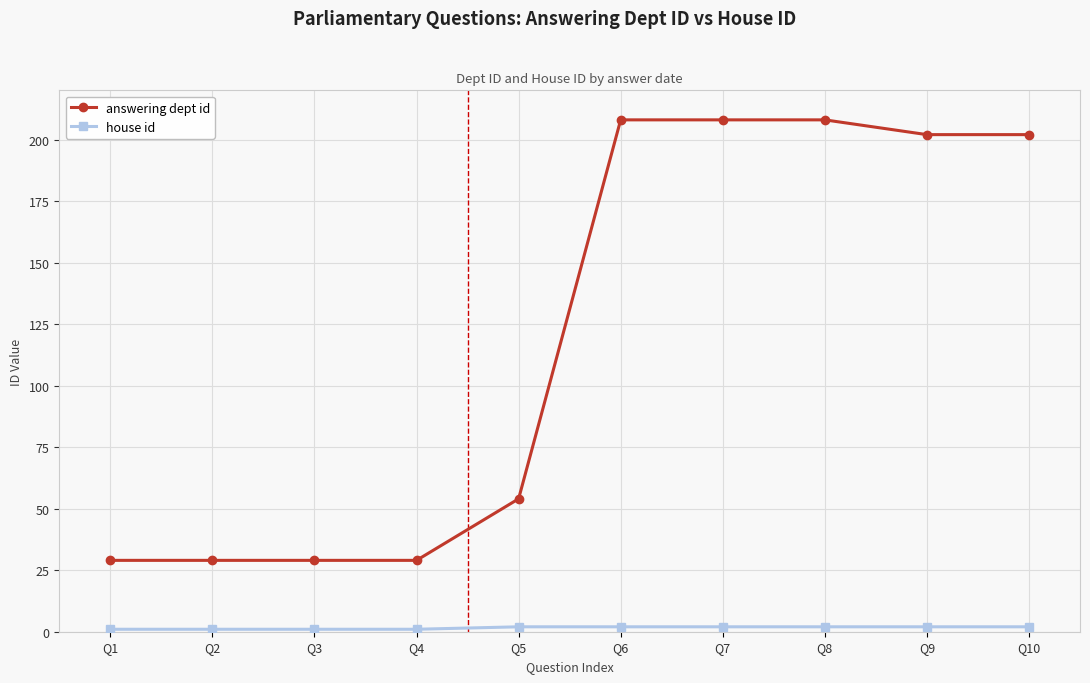

Which series has the widest spread of values?

answering dept id